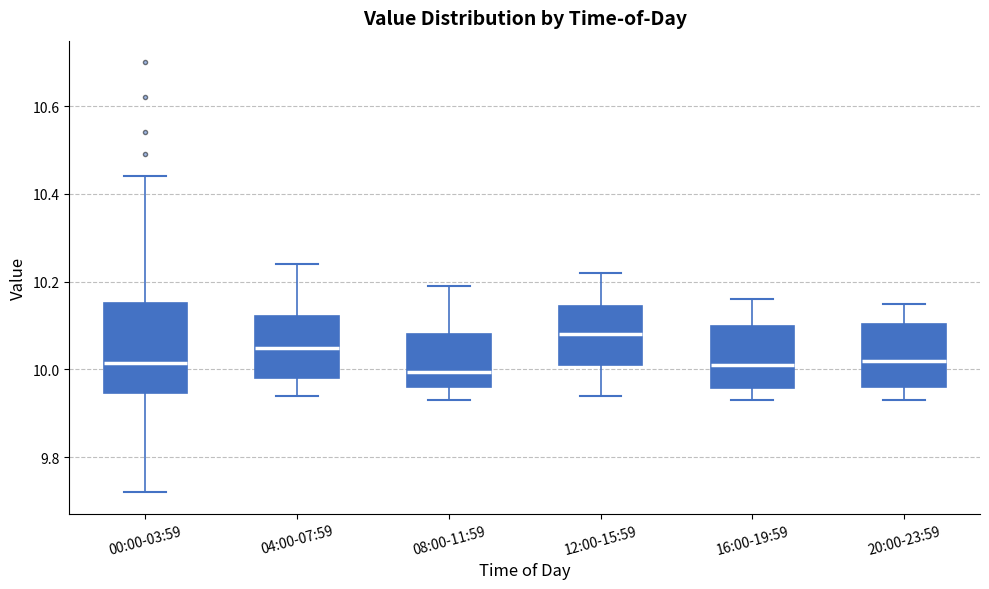

Which box is the tallest, from its lower edge to its upper edge?

00:00-03:59